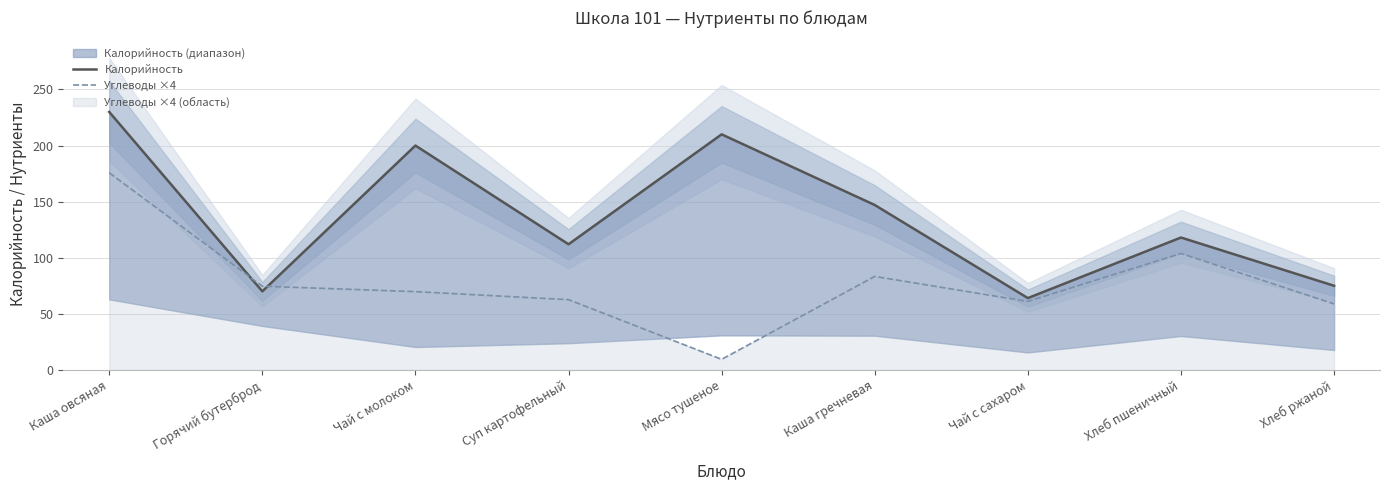

What is the label of the 9th point from the right?

Каша овсяная